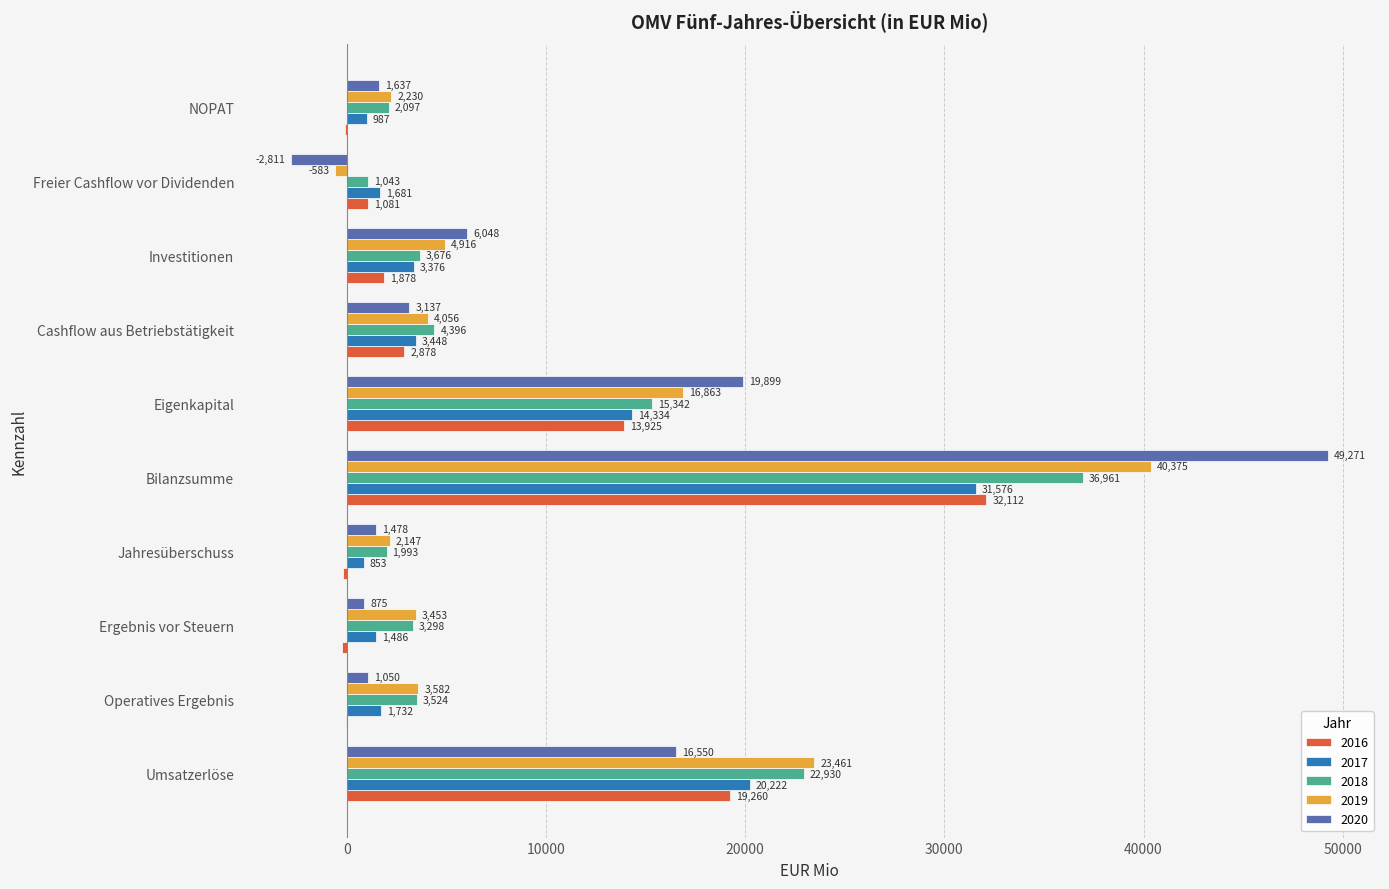

What is the maximum value shown in the chart?

49271